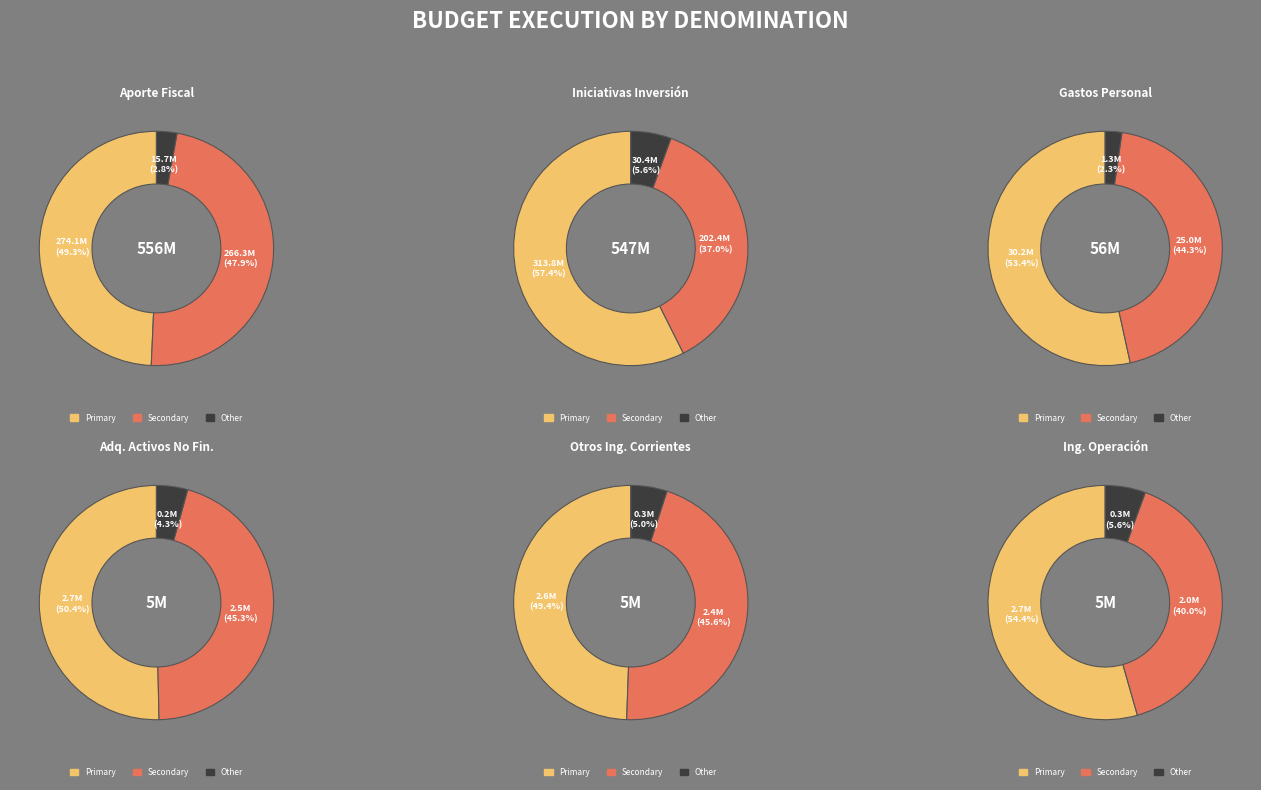

Does any single category account for the majority?

No